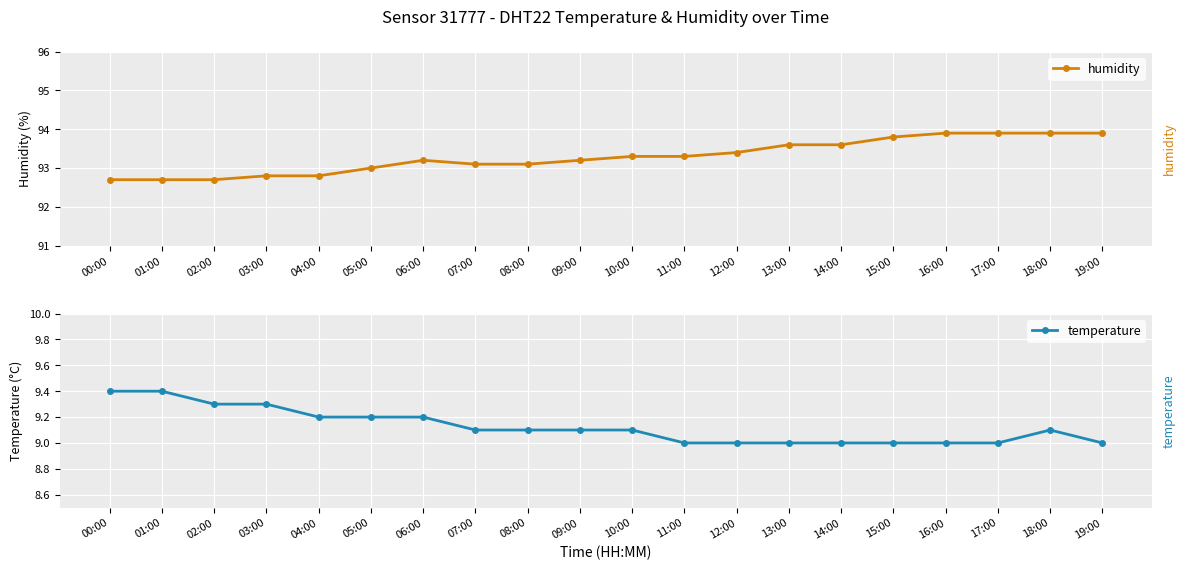

At which label is temperature closest to 9?

11:00